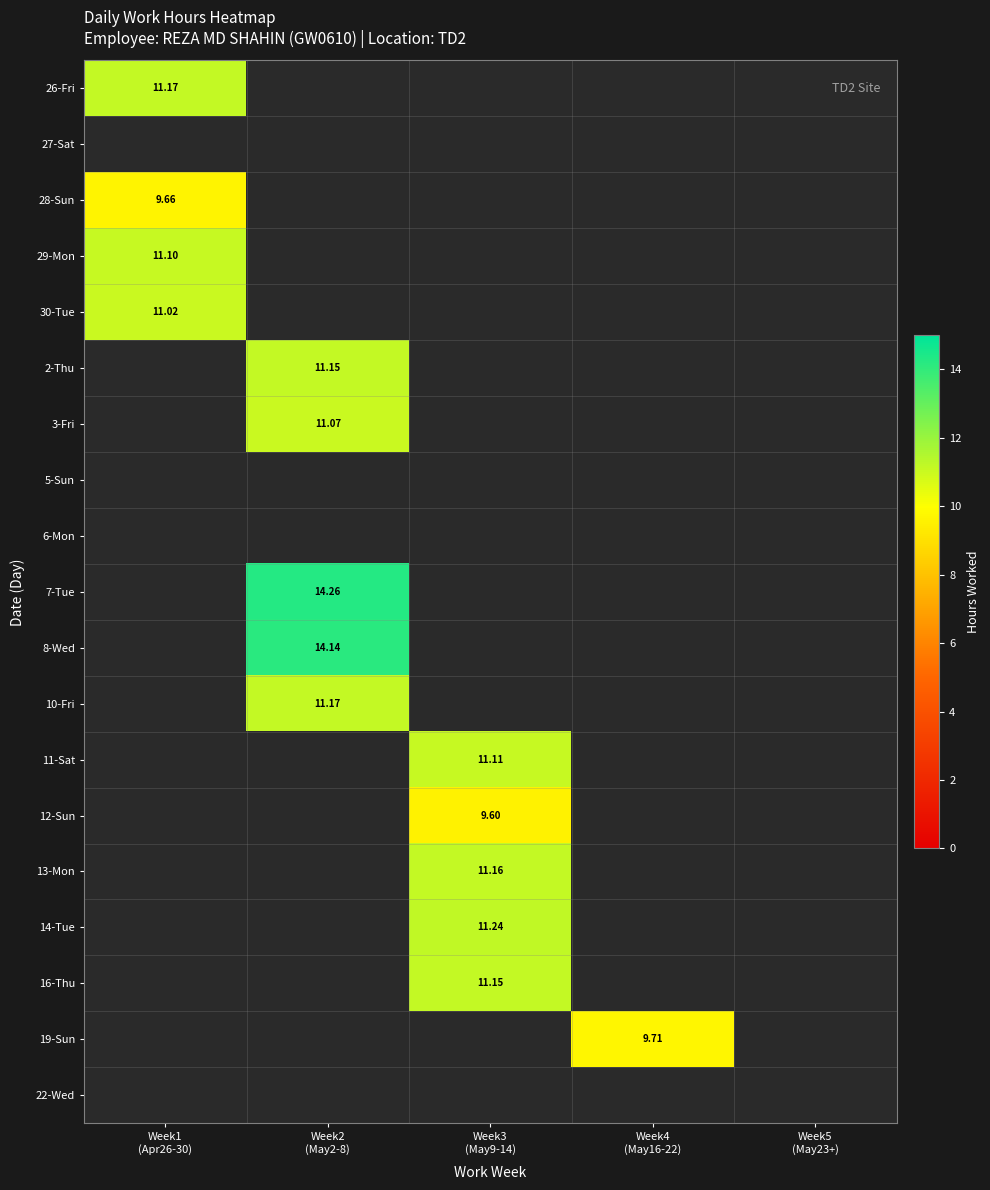

At how many categories does at least one series exceed 13?

1